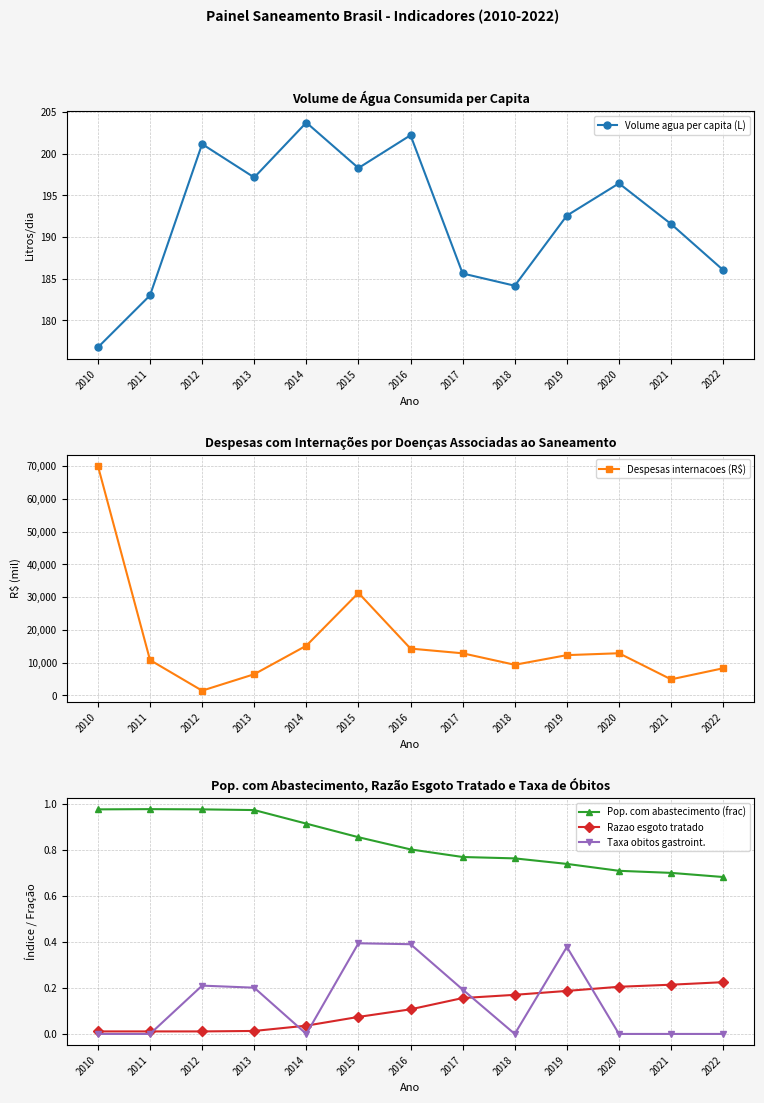

Which category has the lowest value in the Volume agua per capita (L) series?

2010